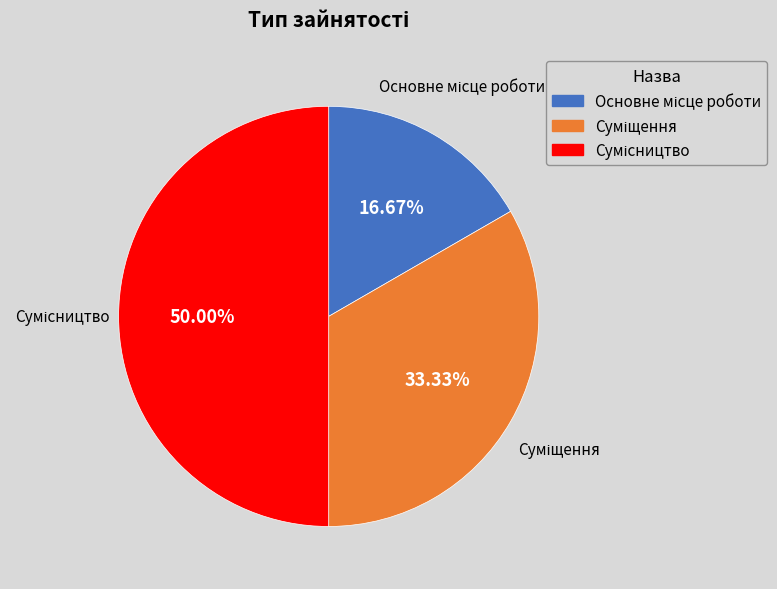

The Суміщення slice represents 23% of the pie. True or false?

False